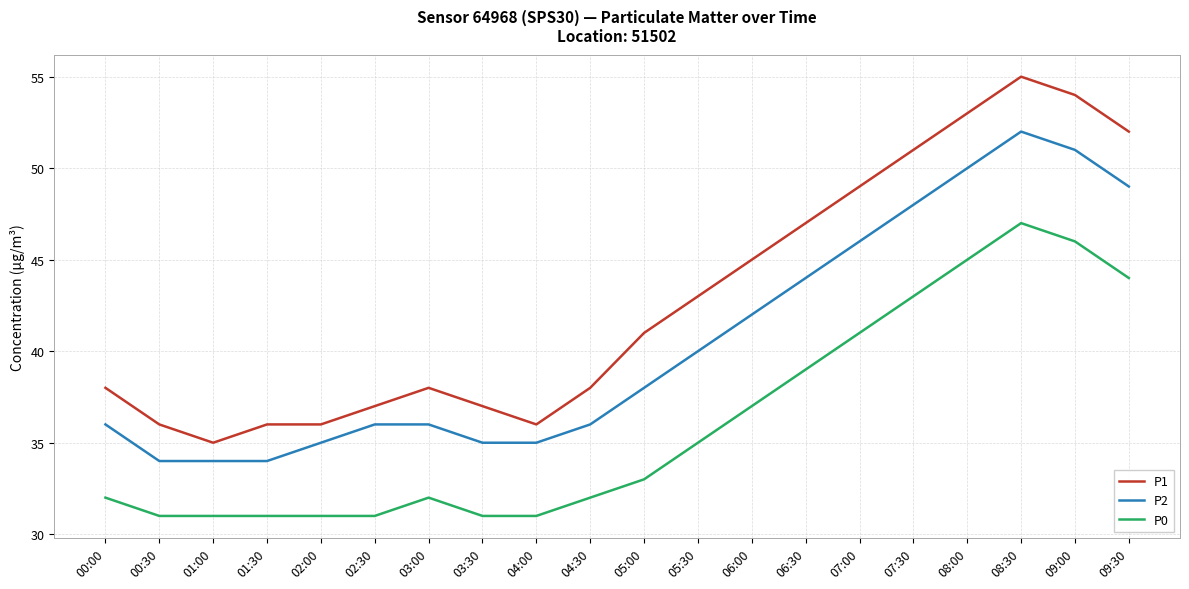

What is the smallest value displayed?

31